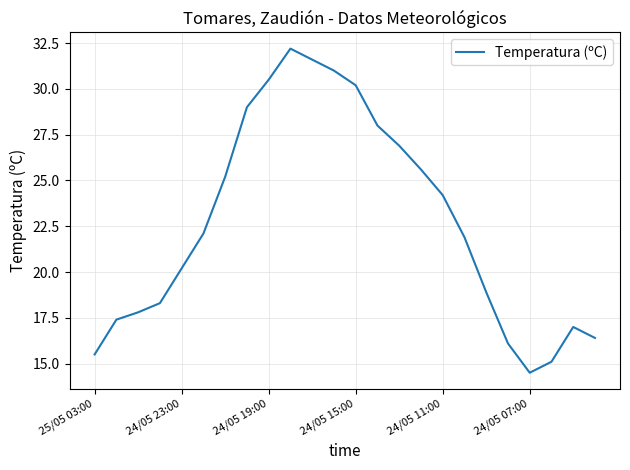

What is the difference between the maximum and minimum values?

17.7